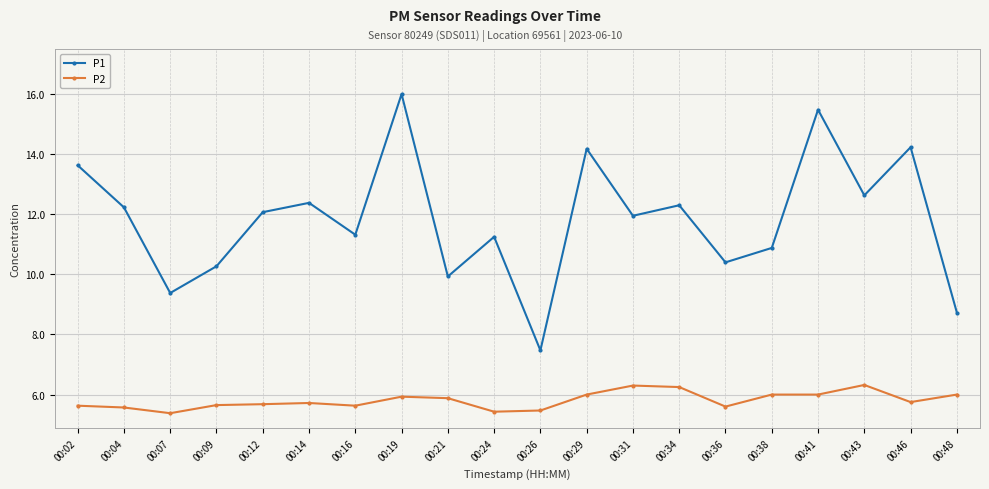

Where is the first local minimum for P1?

00:07